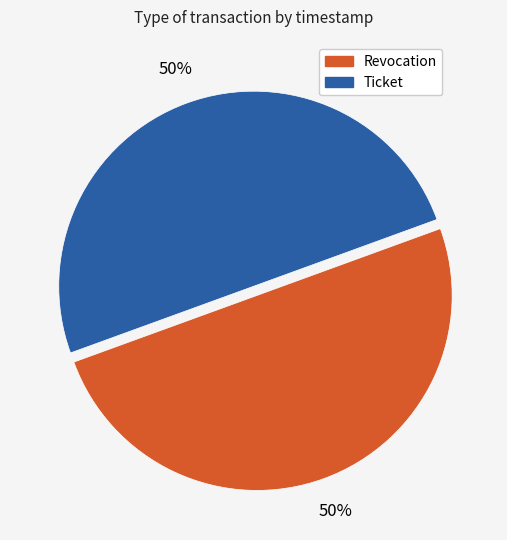

Approximately how many times larger is the value at Ticket compared to Revocation?

1.0